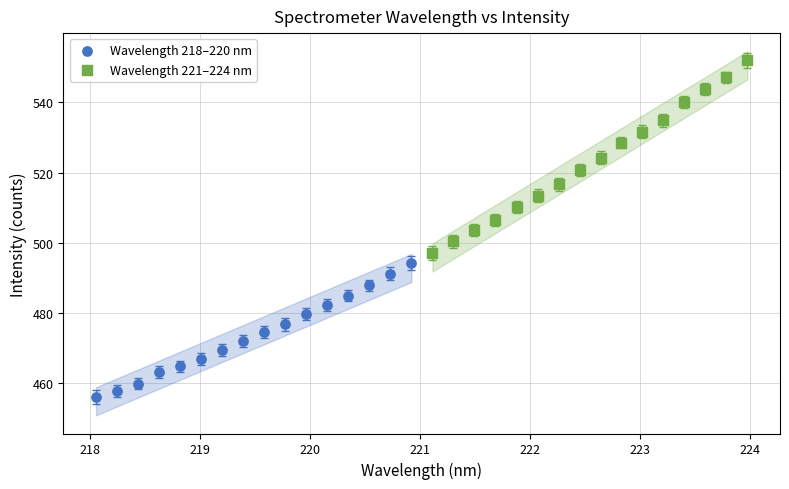

What are all the series names shown in the legend?

Wavelength 218–220 nm, Wavelength 221–224 nm